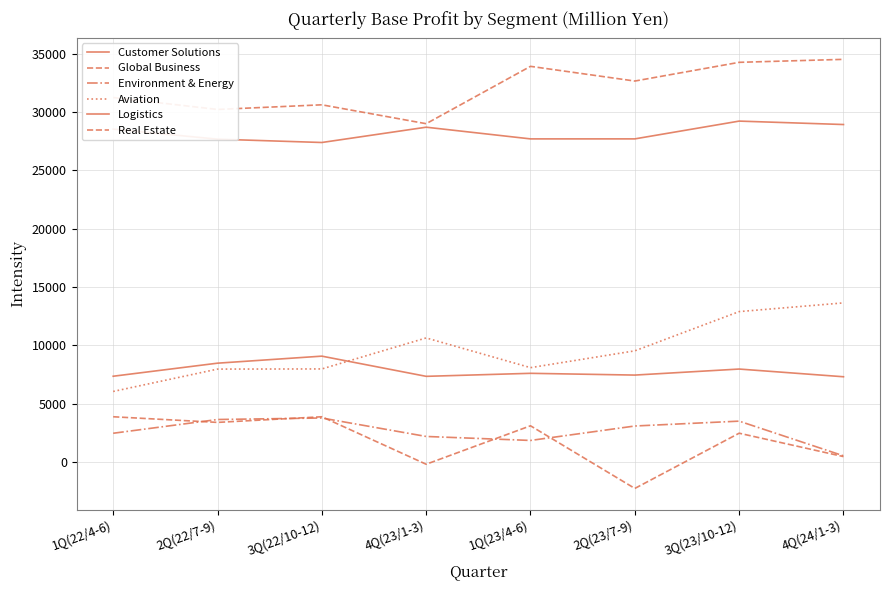

True or false: Real Estate and Customer Solutions intersect in this chart.

False